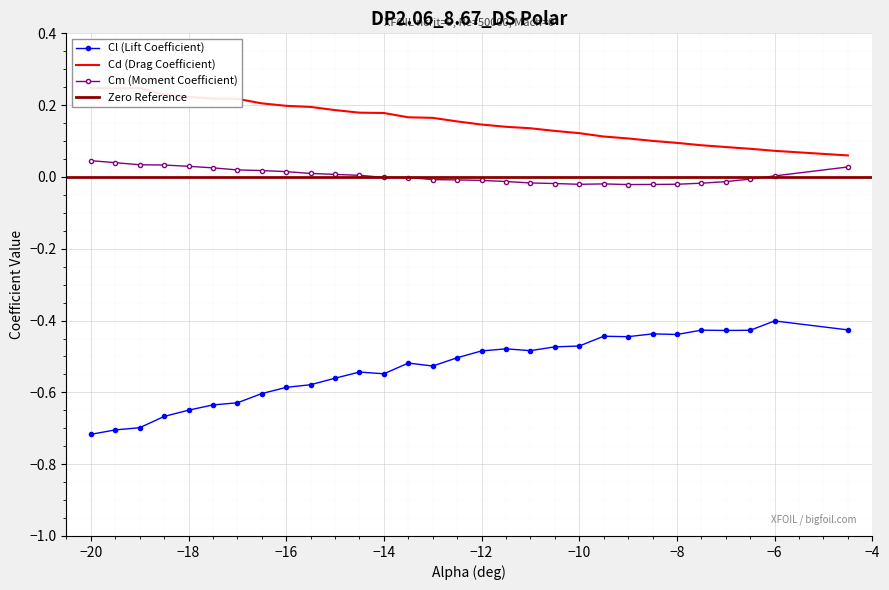

The Cl (Lift Coefficient) series shows -0.2 at −8. True or false?

False